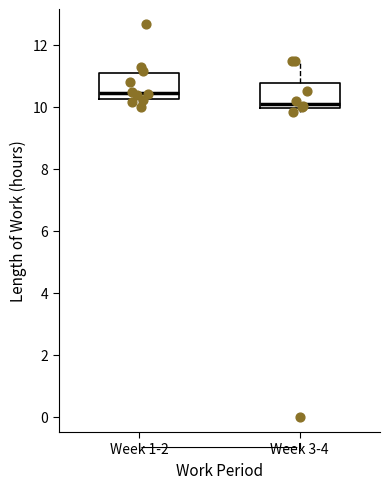

Where is the upper edge of the box for Week 1-2 on the y-axis? The values are not printed on the chart, so give them approximately, as read against the axis.

11.0